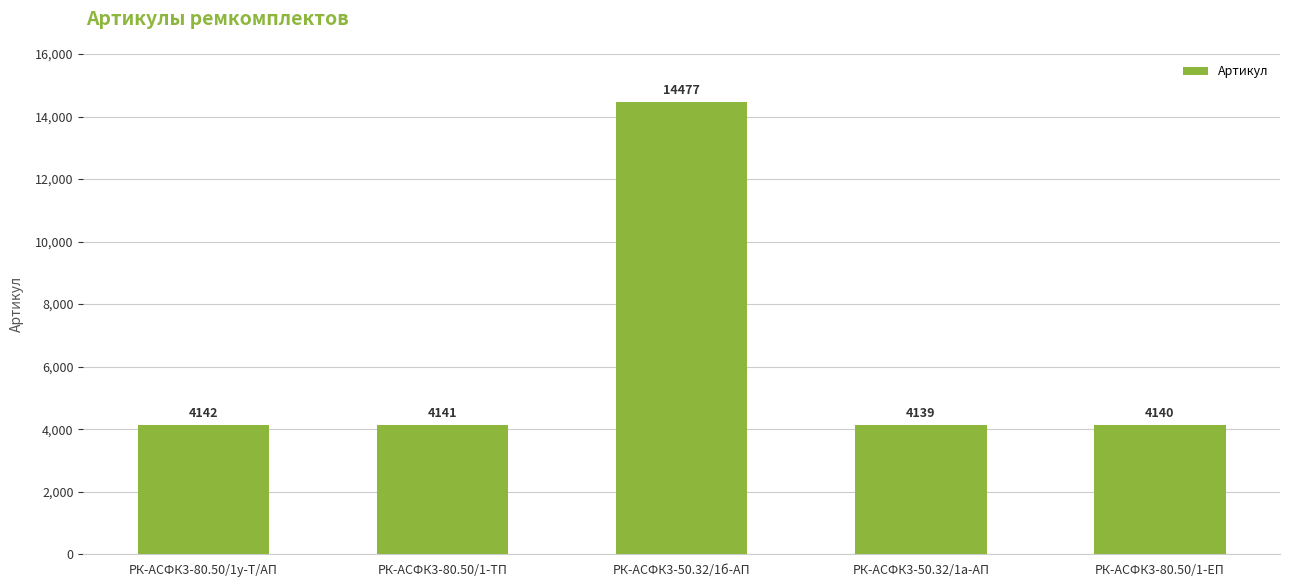

Rank the categories by value from lowest to highest.

РК-АСФК3-50.32/1а-АП, РК-АСФК3-80.50/1-ЕП, РК-АСФК3-80.50/1-ТП, РК-АСФК3-80.50/1у-Т/АП, РК-АСФК3-50.32/1б-АП